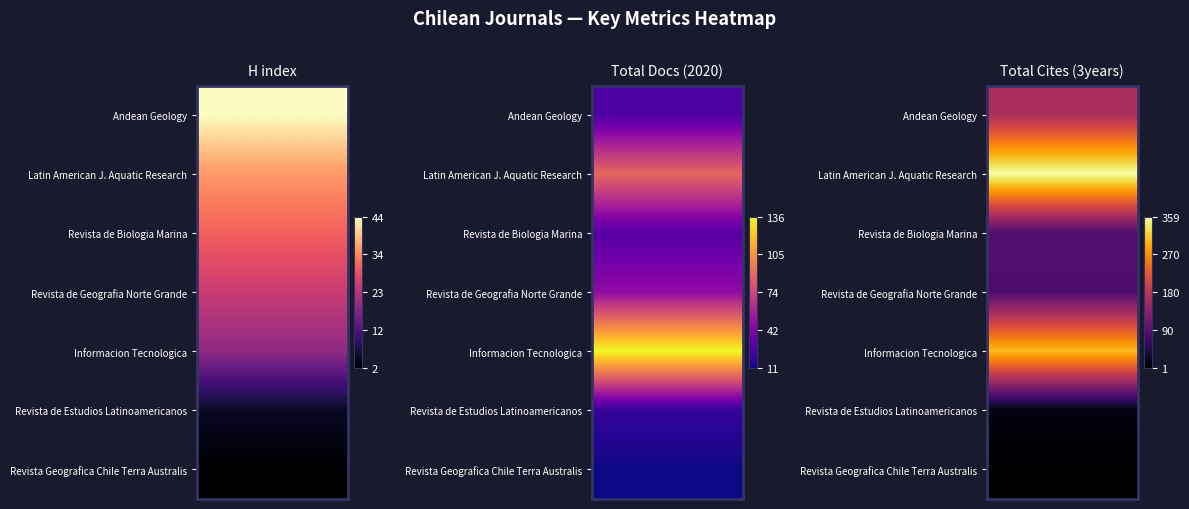

Which has a higher value, 19 or 3?

19